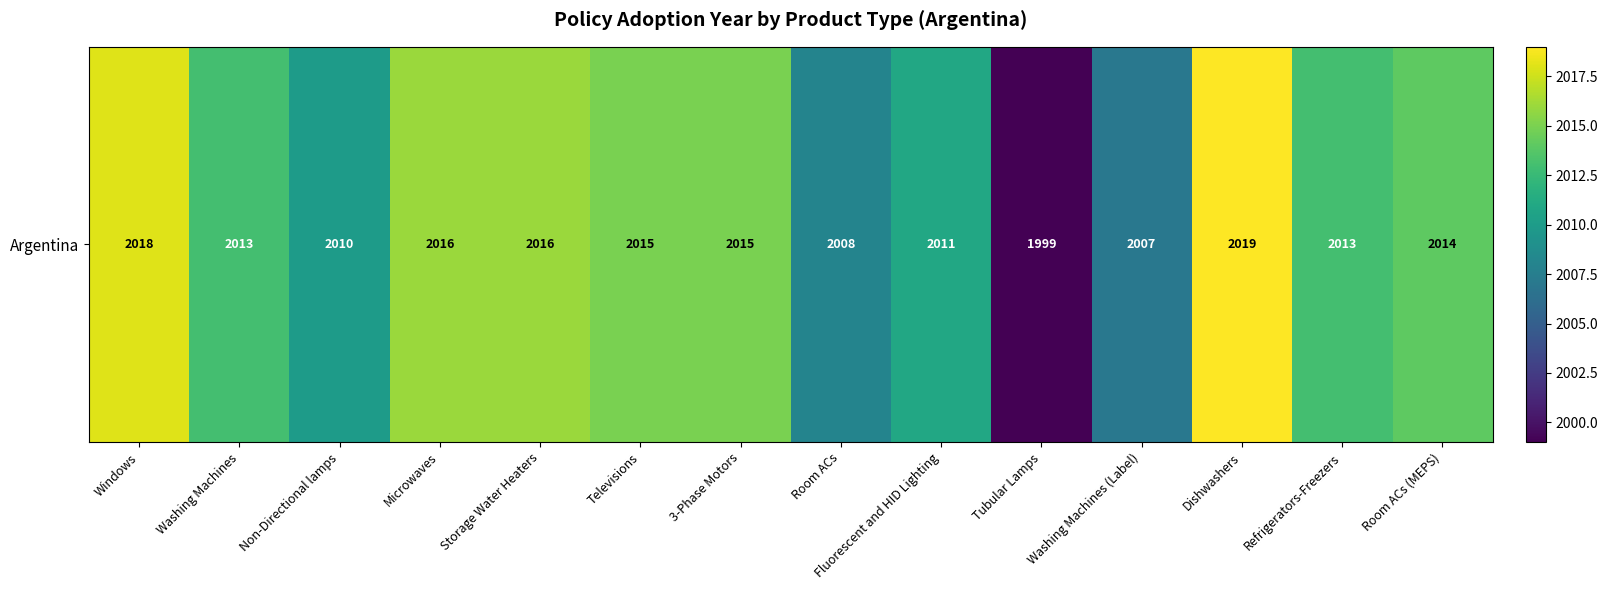

The value at 3-Phase Motors is 3366. True or false?

False